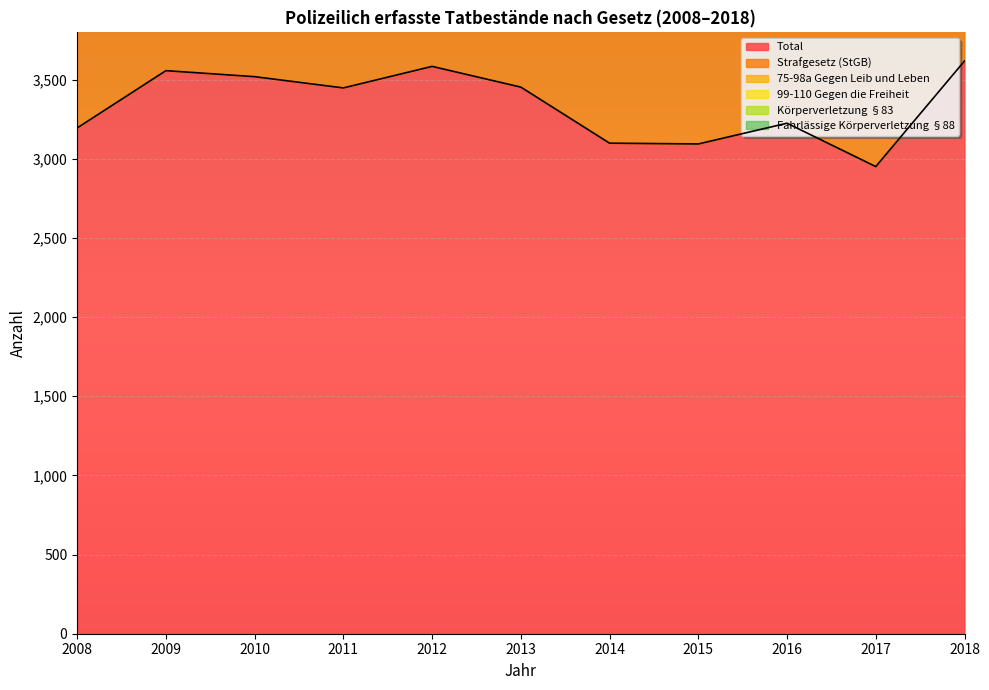

Reading right to left, list all the values displayed in this chart.

Total: 2018=3618	2017=2951	2016=3225	2015=3094	2014=3099	2013=3453	2012=3584	2011=3448	2010=3519	2009=3557	2008=3195
Strafgesetz (StGB): 2018=1136	2017=1006	2016=1205	2015=1200	2014=1313	2013=1210	2012=1137	2011=1061	2010=1046	2009=1216	2008=1112
75-98a Gegen Leib und Leben: 2018=95	2017=96	2016=80	2015=101	2014=88	2013=128	2012=78	2011=94	2010=94	2009=115	2008=111
99-110 Gegen die Freiheit: 2018=97	2017=108	2016=131	2015=124	2014=134	2013=109	2012=91	2011=91	2010=94	2009=83	2008=58
Körperverletzung §83: 2018=62	2017=64	2016=57	2015=67	2014=63	2013=89	2012=64	2011=67	2010=63	2009=75	2008=68
Fahrlässige Körperverletzung §88: 2018=8	2017=7	2016=3	2015=11	2014=7	2013=12	2012=5	2011=4	2010=8	2009=14	2008=9